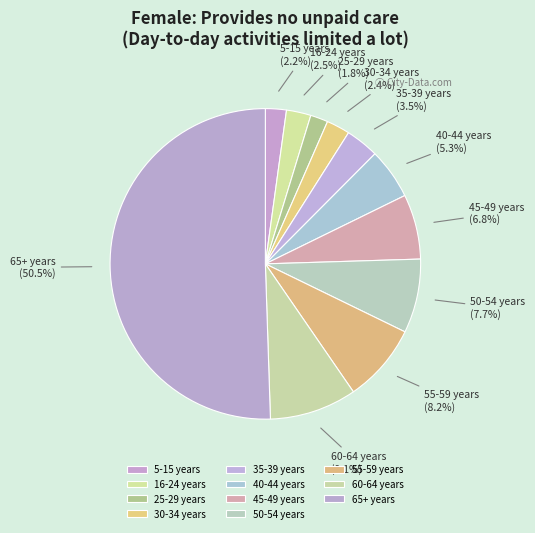

Approximately how many times larger is the value at 16-24 years compared to 50-54 years?

0.3